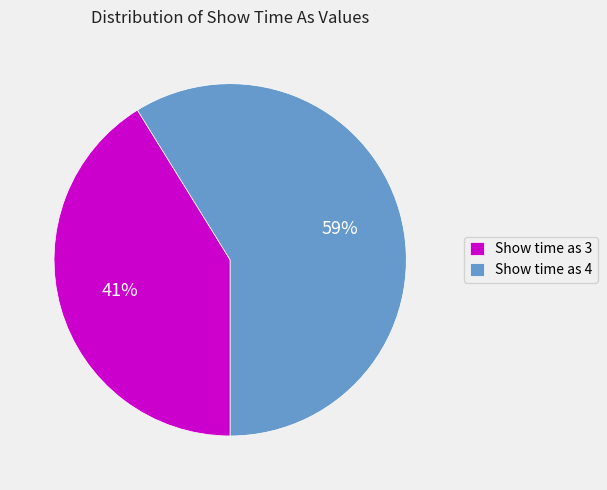

Is Show time as 3 the majority of the pie?

No